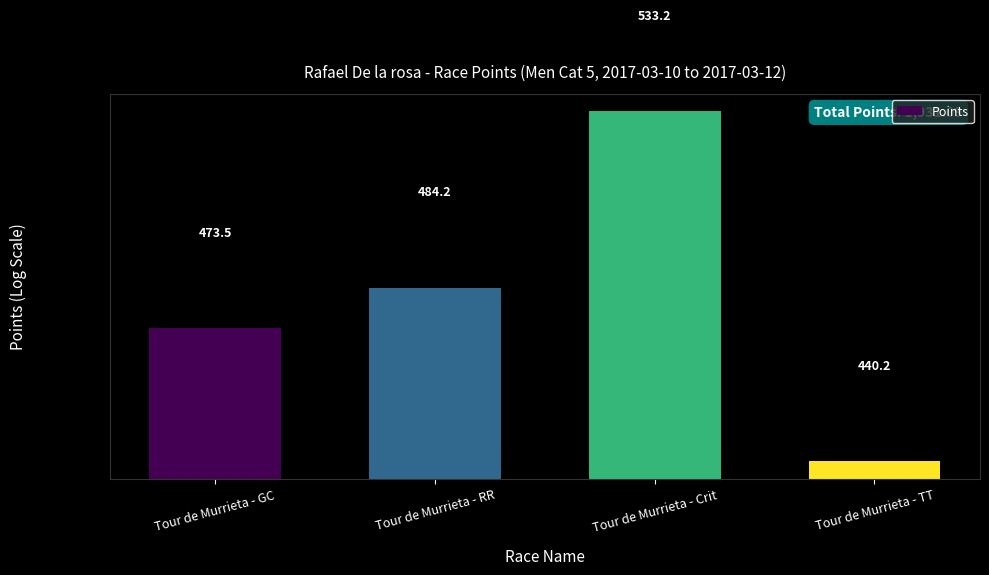

How many data points are less than 484?

2